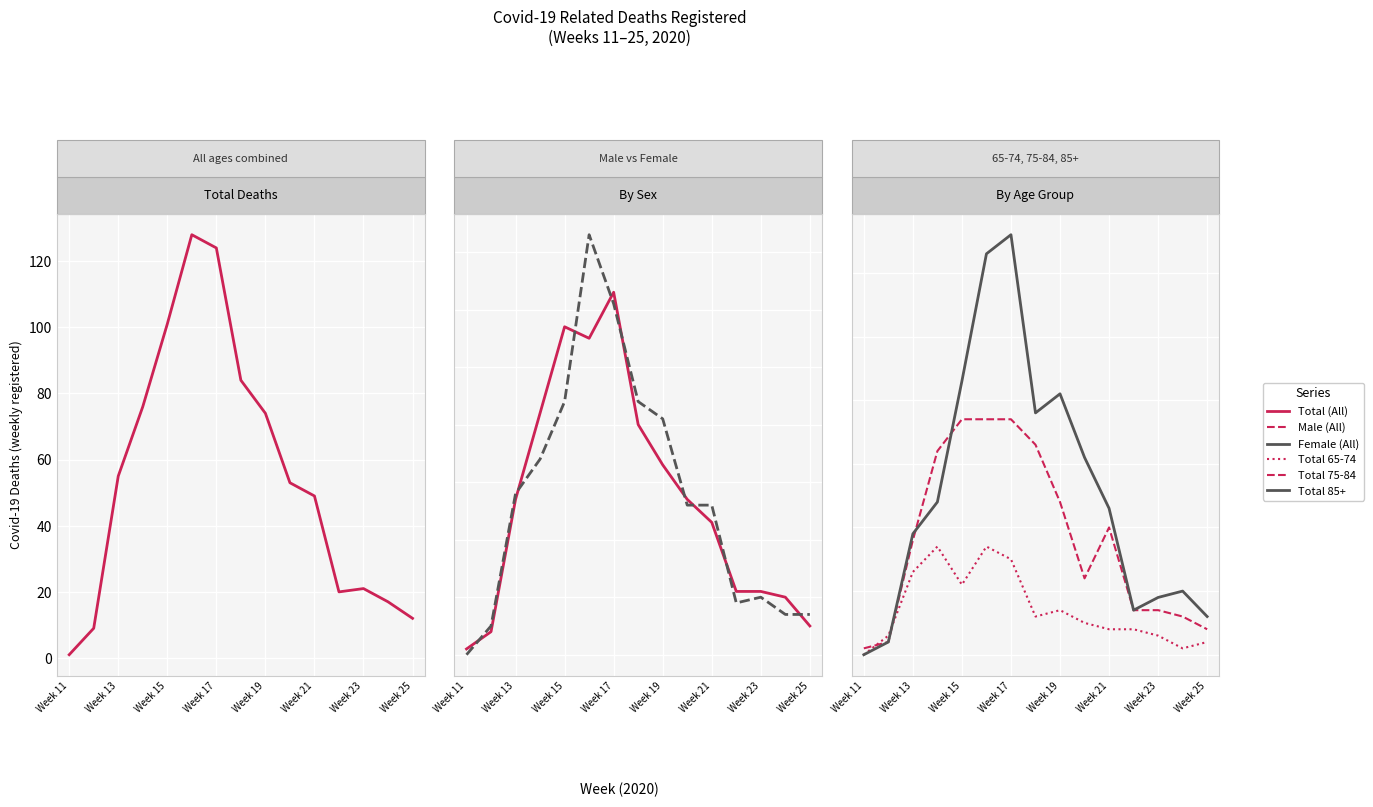

How many times do Male (All) and Total 85+ cross each other?

3